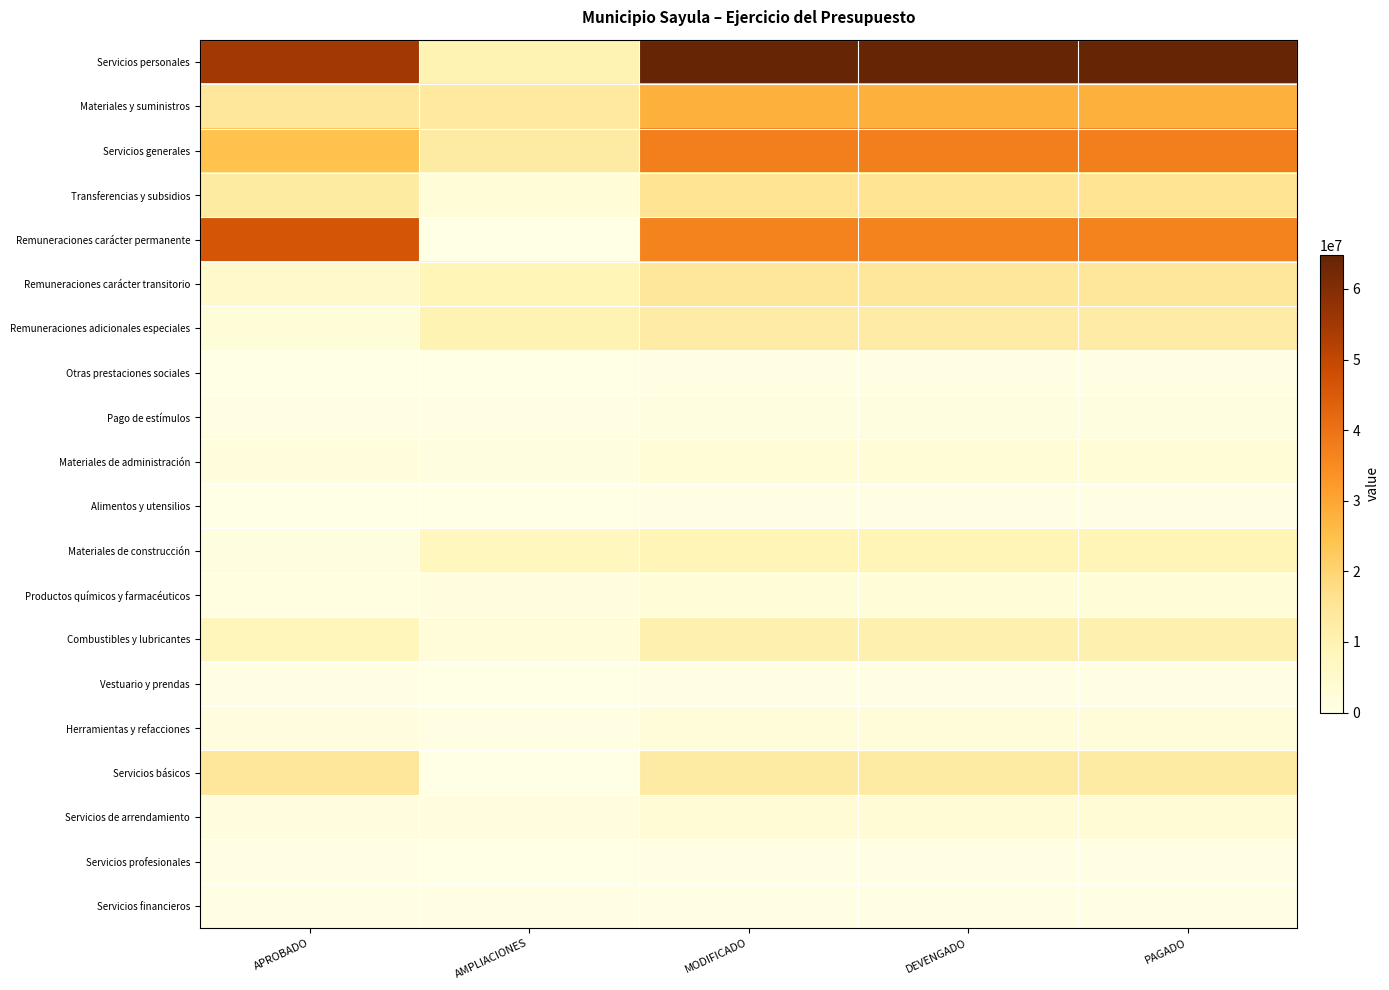

Rank the series by their maximum value, from highest to lowest.

Servicios personales, Remuneraciones carácter permanente, Servicios generales, Materiales y suministros, Transferencias y subsidios, Remuneraciones carácter transitorio, Servicios básicos, Remuneraciones adicionales especiales, Combustibles y lubricantes, Materiales de construcción, Servicios de arrendamiento, Materiales de administración, Productos químicos y farmacéuticos, Herramientas y refacciones, Pago de estímulos, Vestuario y prendas, Servicios financieros, Servicios profesionales, Alimentos y utensilios, Otras prestaciones sociales